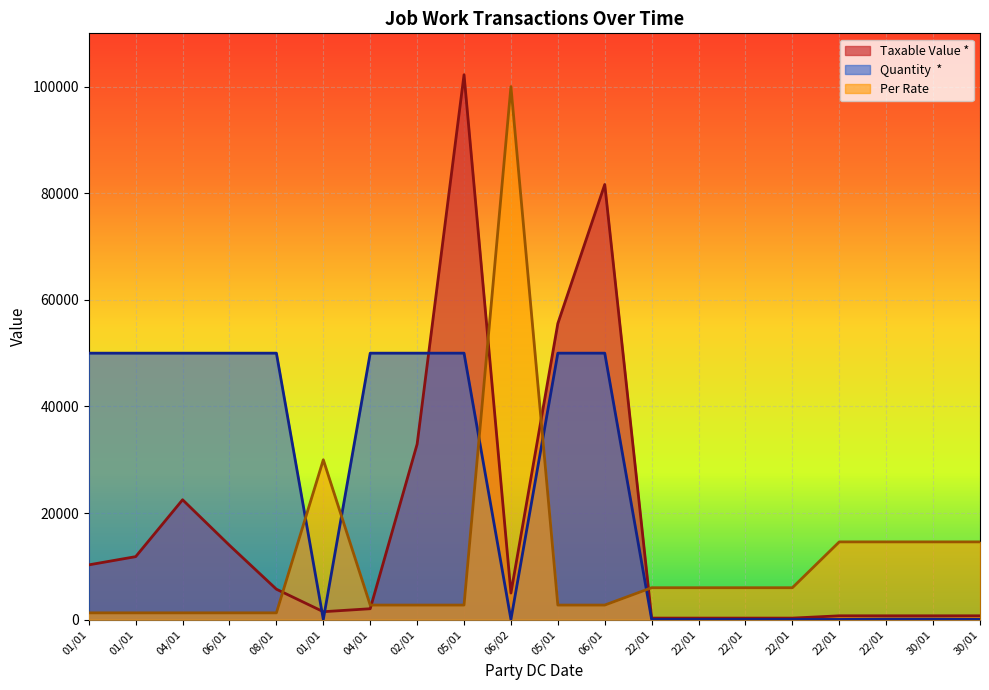

At how many categories does at least one series exceed 41760?

11